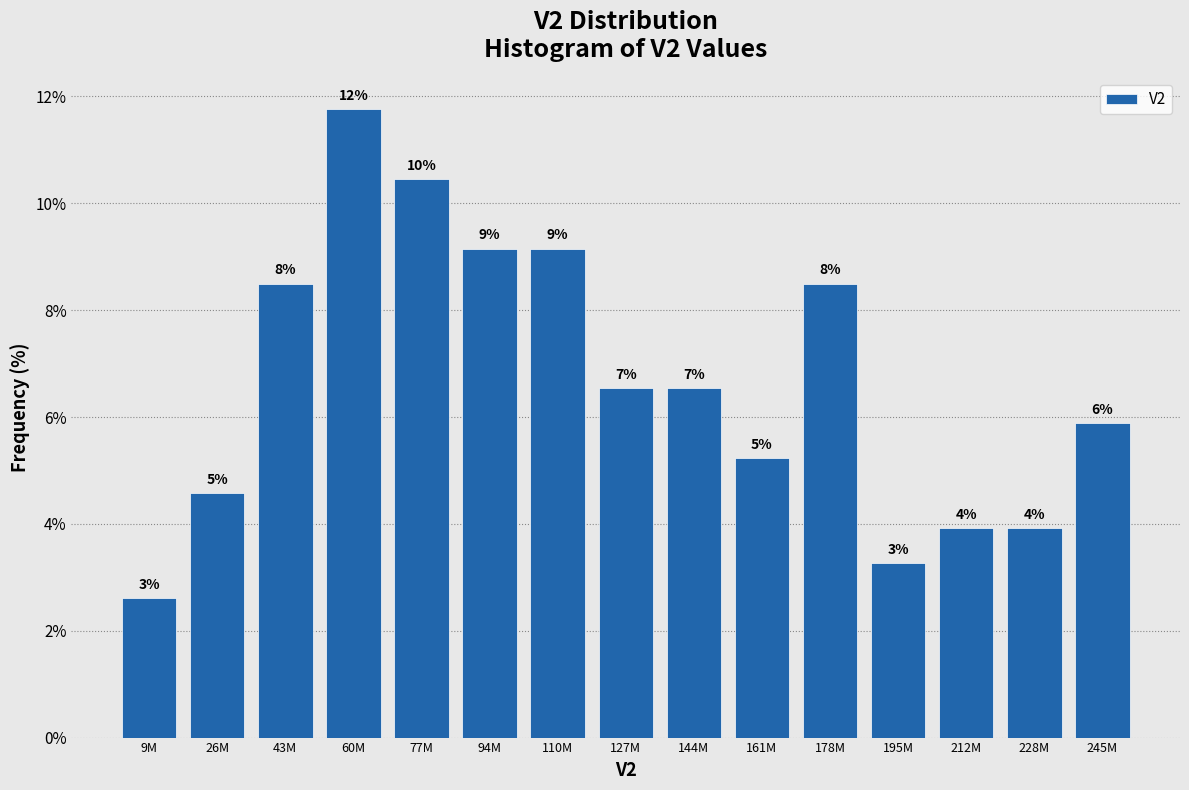

How many bars are there in total?

15